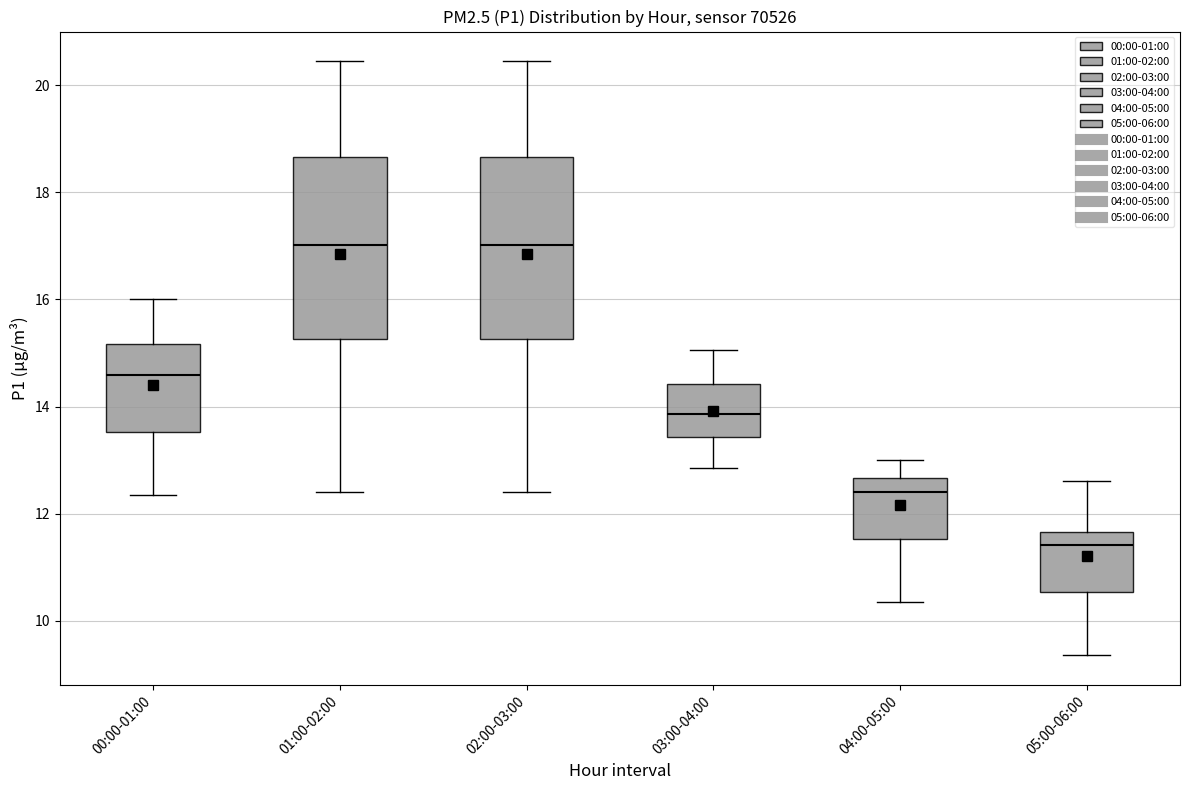

Where is the lower edge of the box for 02:00-03:00 on the y-axis? The values are not printed on the chart, so give them approximately, as read against the axis.

15.2